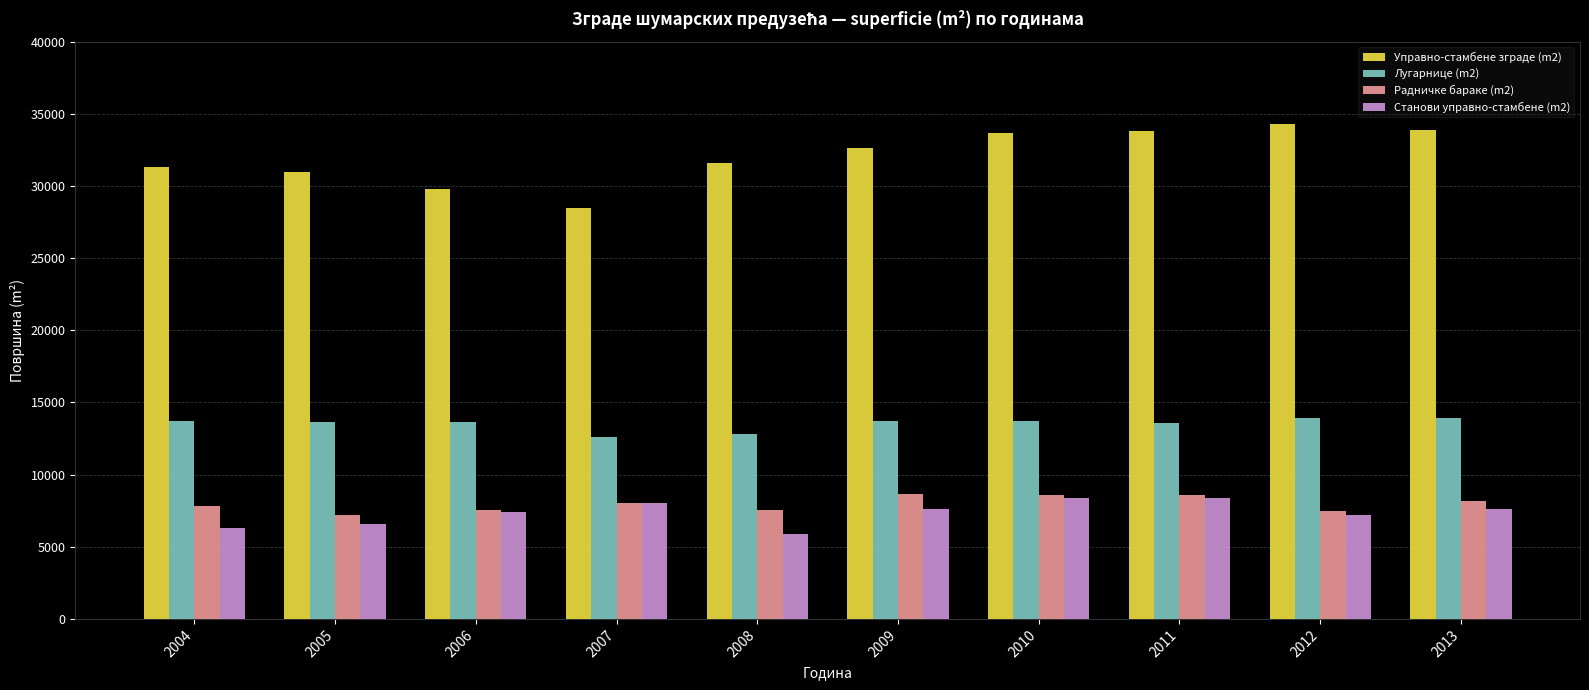

What is the value of the Радничке бараке (m2) bar at the 2nd from the left?

7199